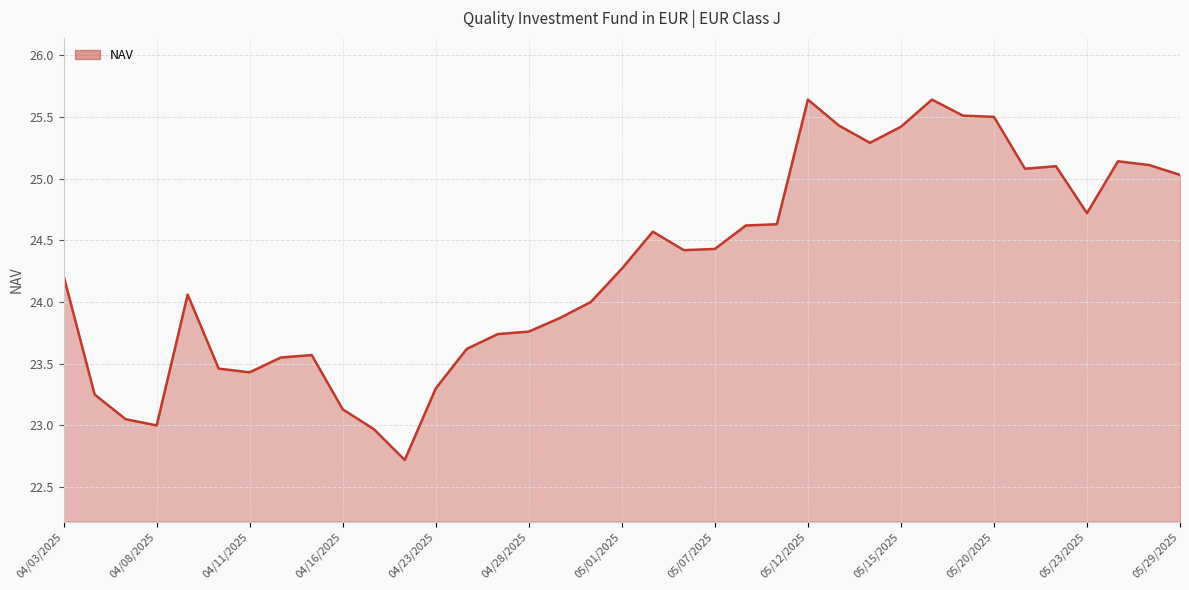

What is the difference between the maximum and minimum values?

2.9